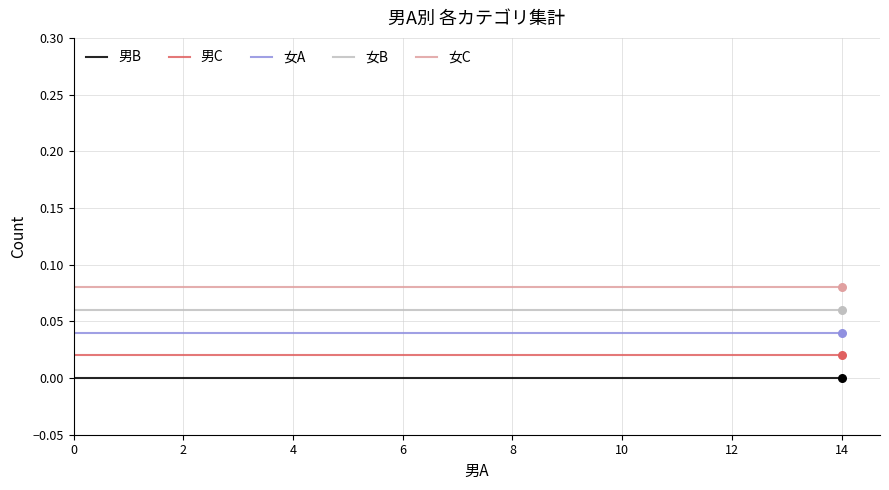

At how many categories does at least one series exceed 0?

15